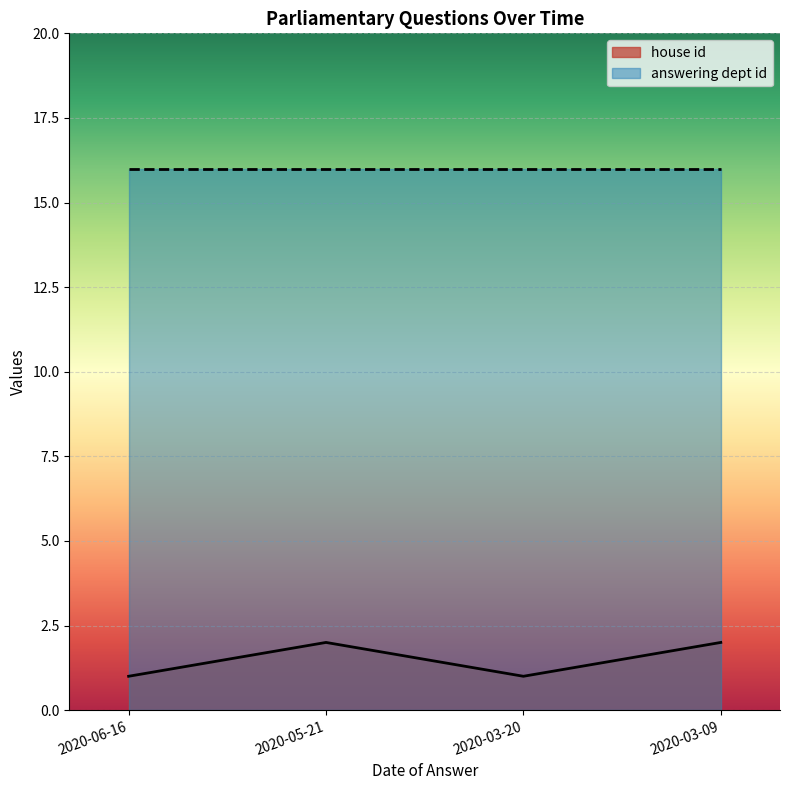

What position from the left is 2020-03-20?

3